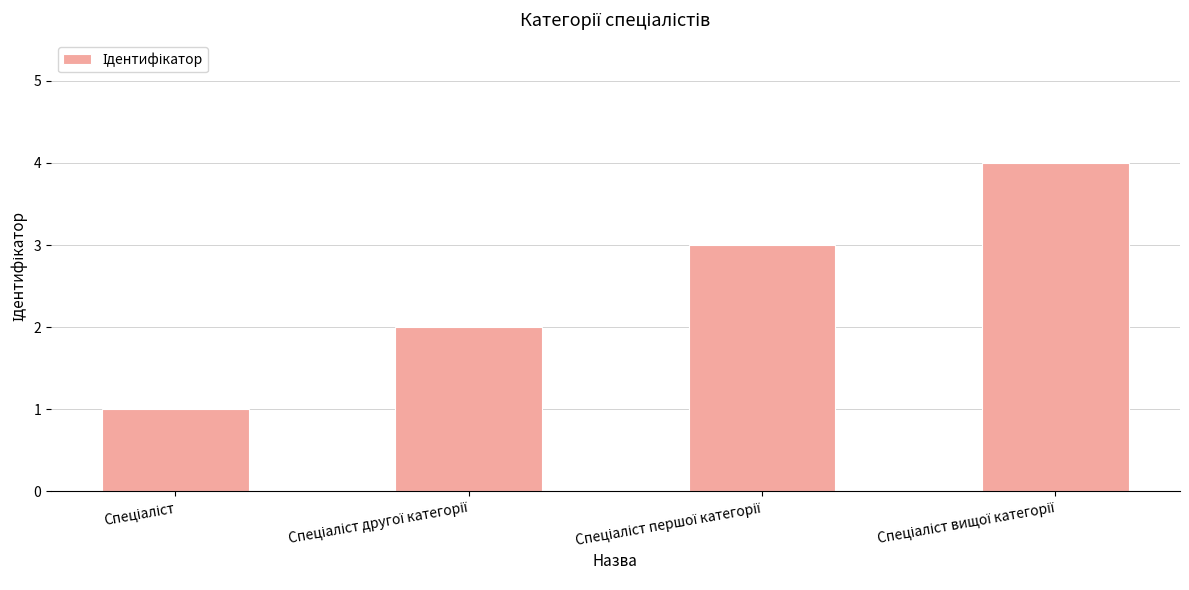

What is the greatest value displayed?

4